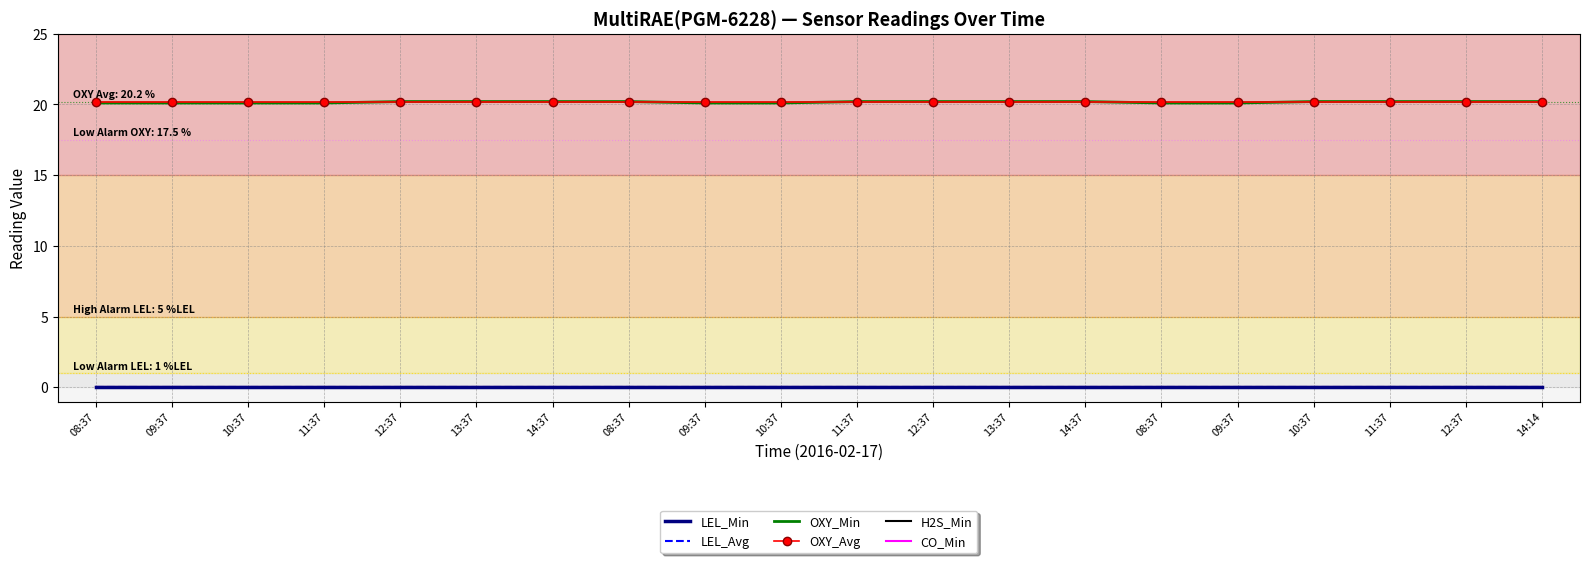

At 13:37, list the series in order from smallest to largest.

LEL_Min, LEL_Avg, H2S_Min, CO_Min, OXY_Min, OXY_Avg